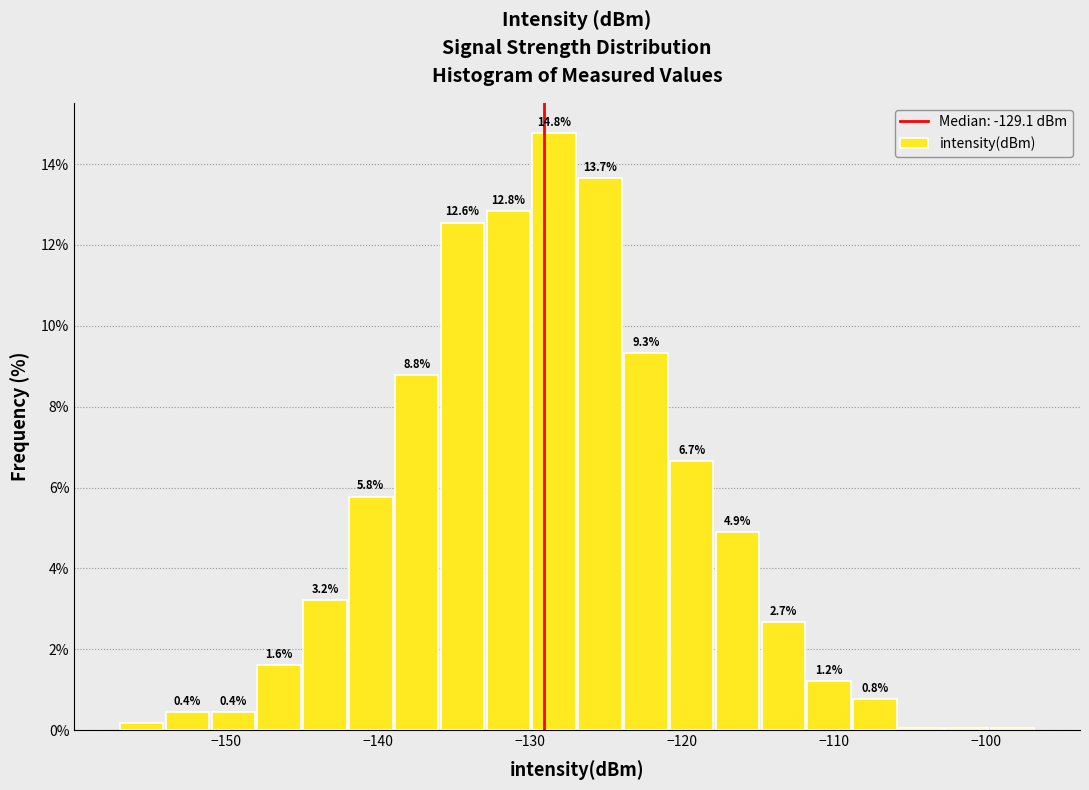

Around what value on the x-axis is the tallest bar? Give the approximate position of its centre, as read against the axis.

-128